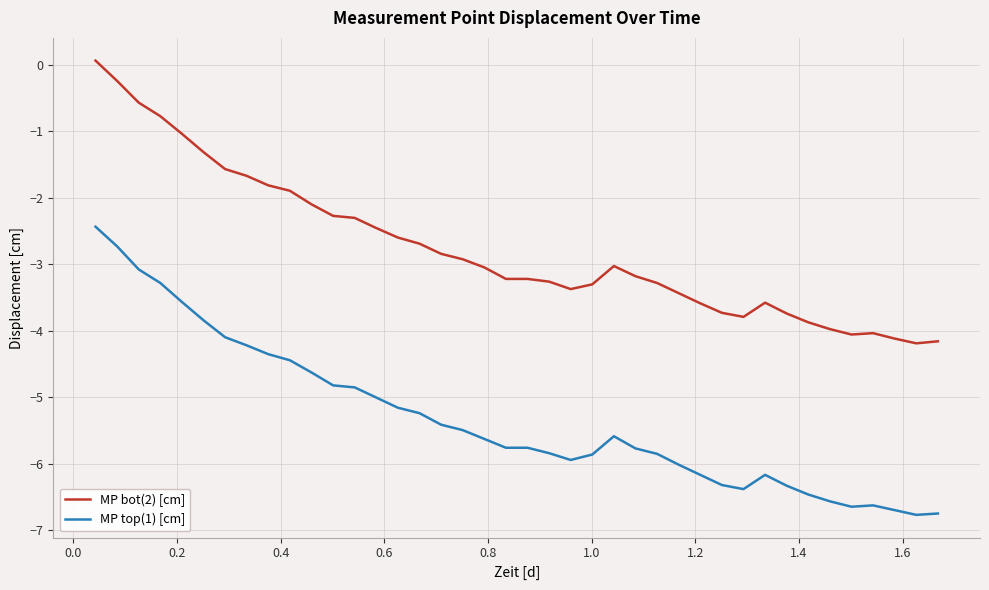

What is the lowest value of the MP top(1) [cm] series?

-6.8